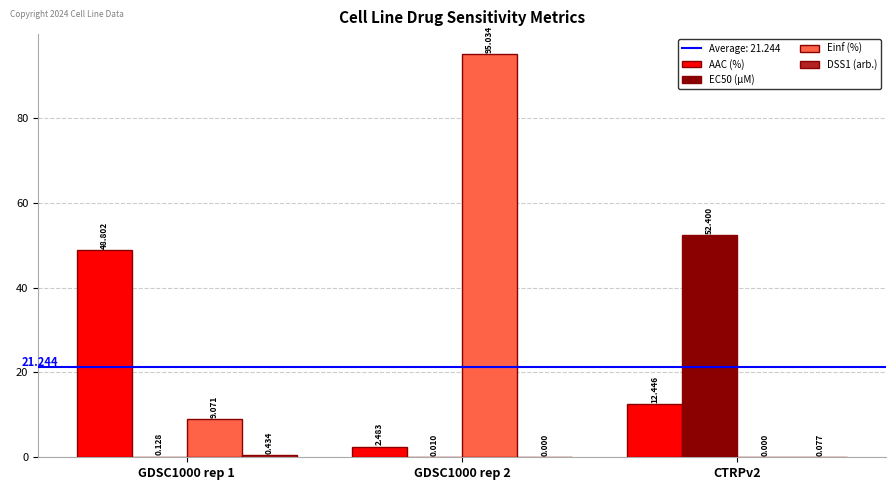

Is the value of Einf (%) at GDSC1000 rep 2 greater than the value of EC50 (µM) at GDSC1000 rep 1?

Yes